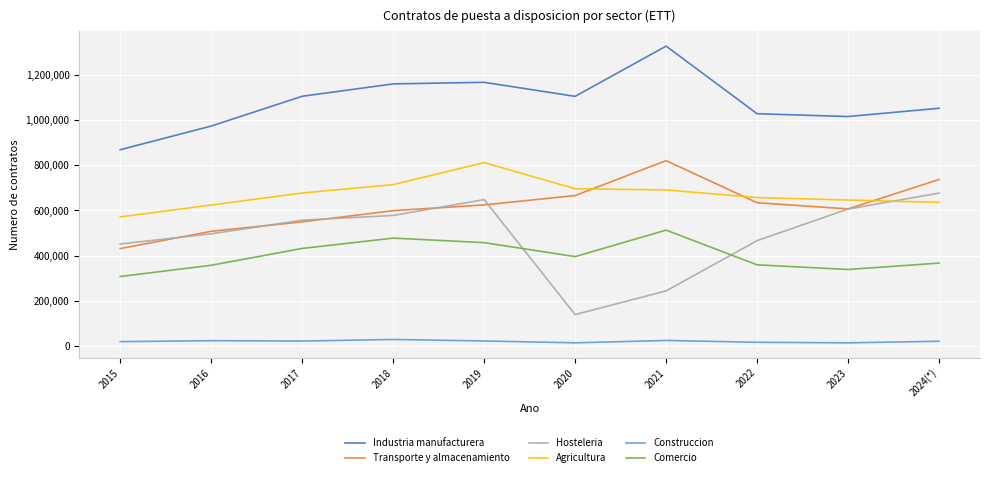

What is the sum of the Comercio values at 2019 and 2022?

816019